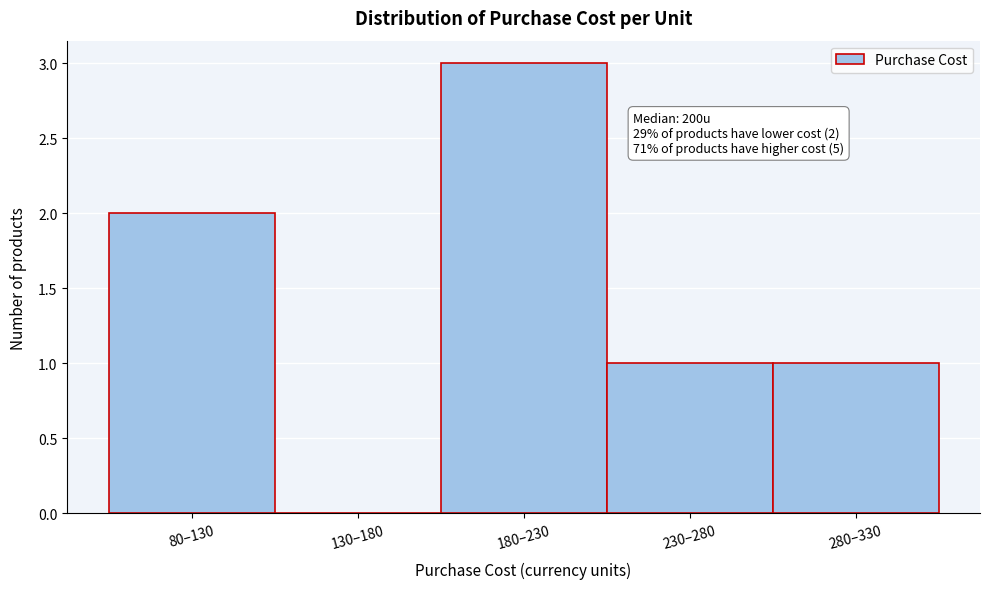

Reading left to right, extract all data points from this chart.

80–130=2	130–180=0	180–230=3	230–280=1	280–330=1